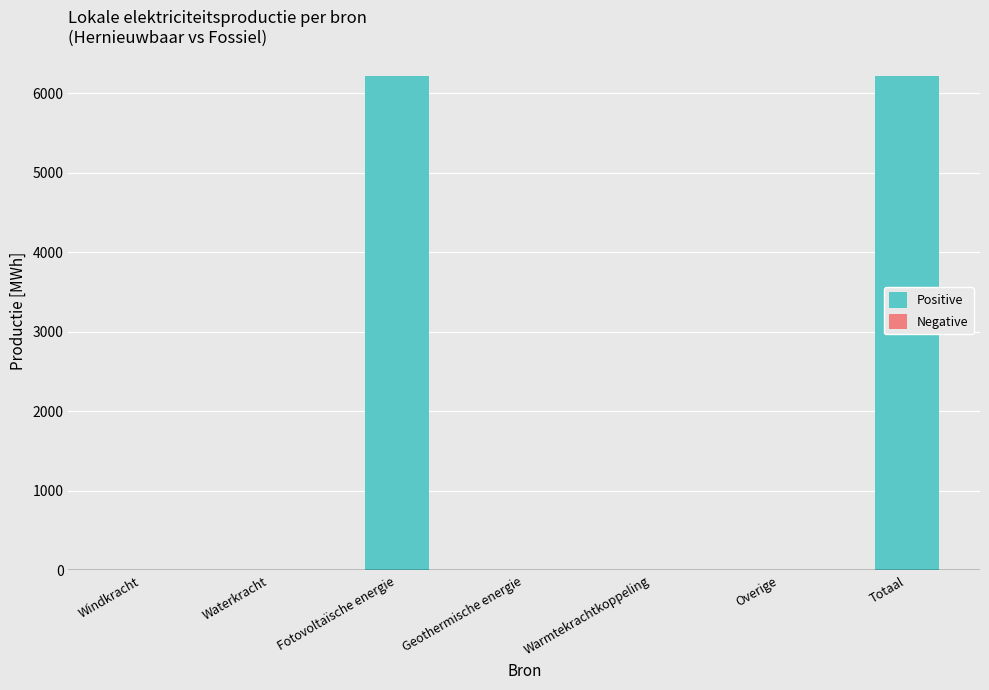

What is the maximum value shown in the chart?

6222.8